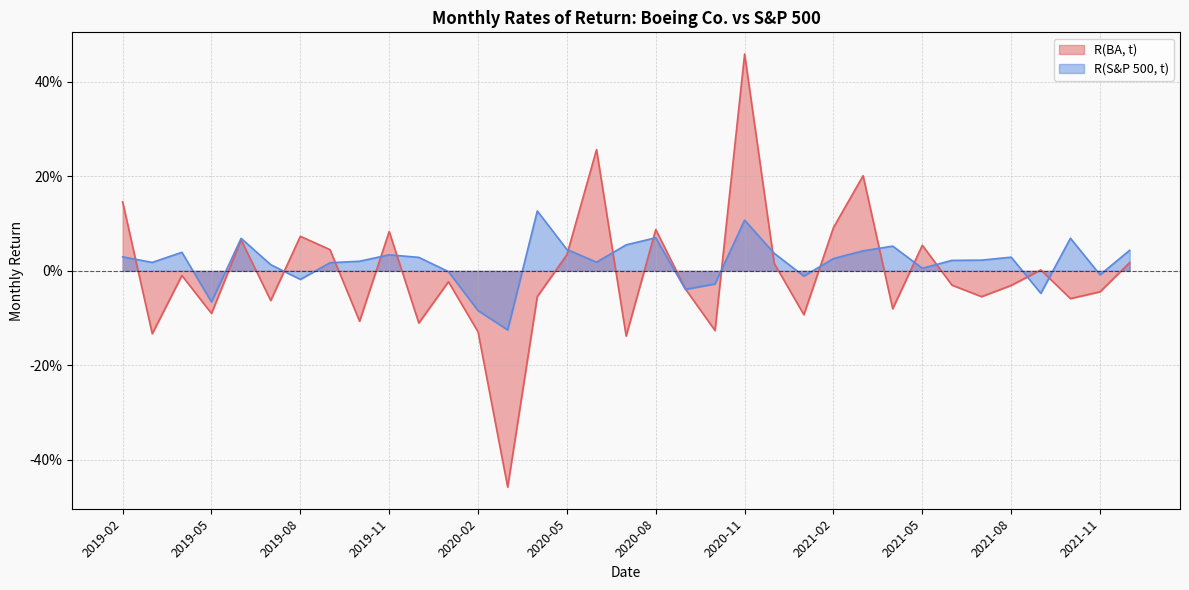

The R(BA, t) series shows -0.0 at 2021-10. True or false?

False